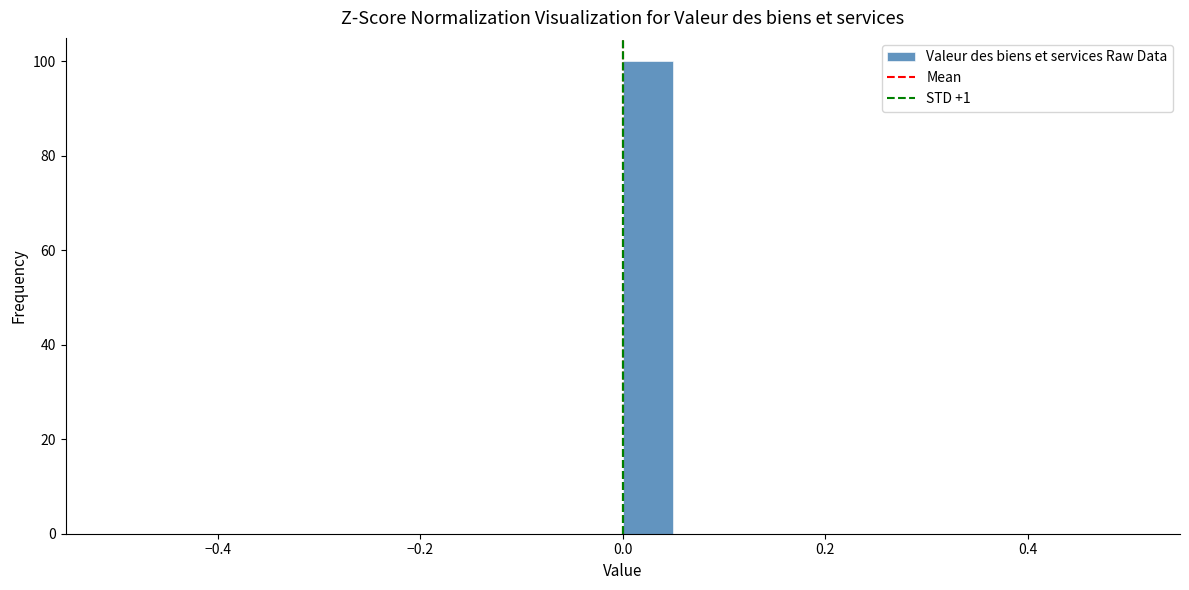

Read against the x-axis, roughly where is the centre of the tallest bar?

0.02